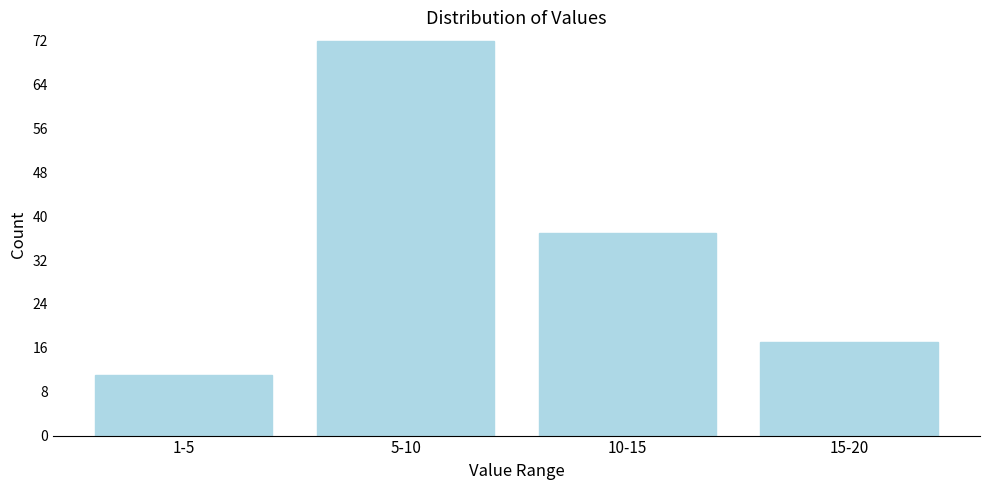

Reading left to right, list all the values displayed in this chart.

11	72	37	17